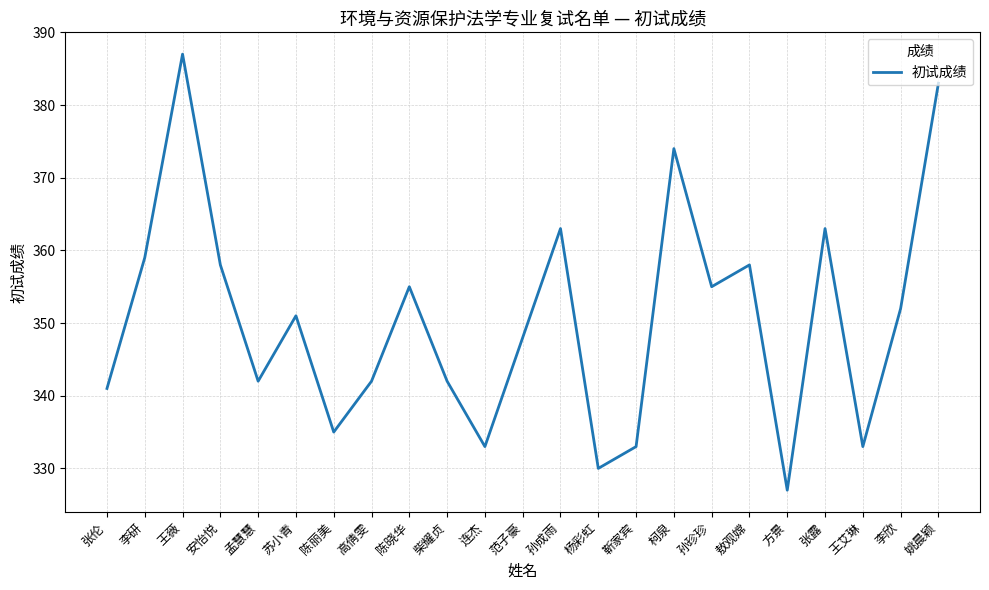

Which has a higher value, 安怡悦 or 陈丽美?

安怡悦